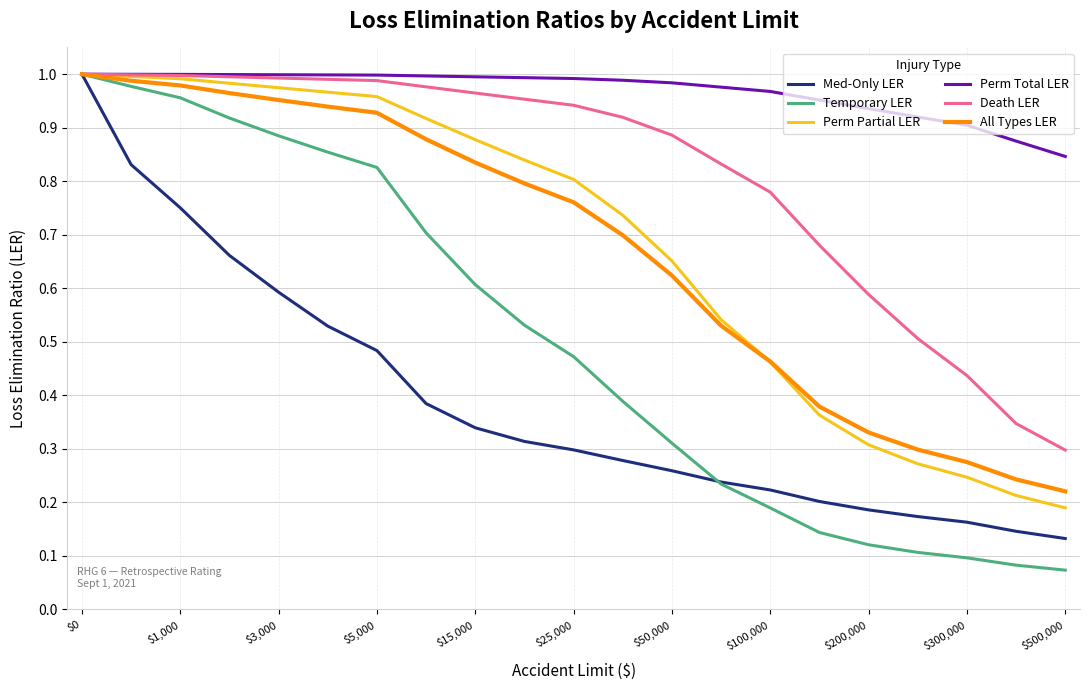

Which series has the widest spread of values?

Temporary LER